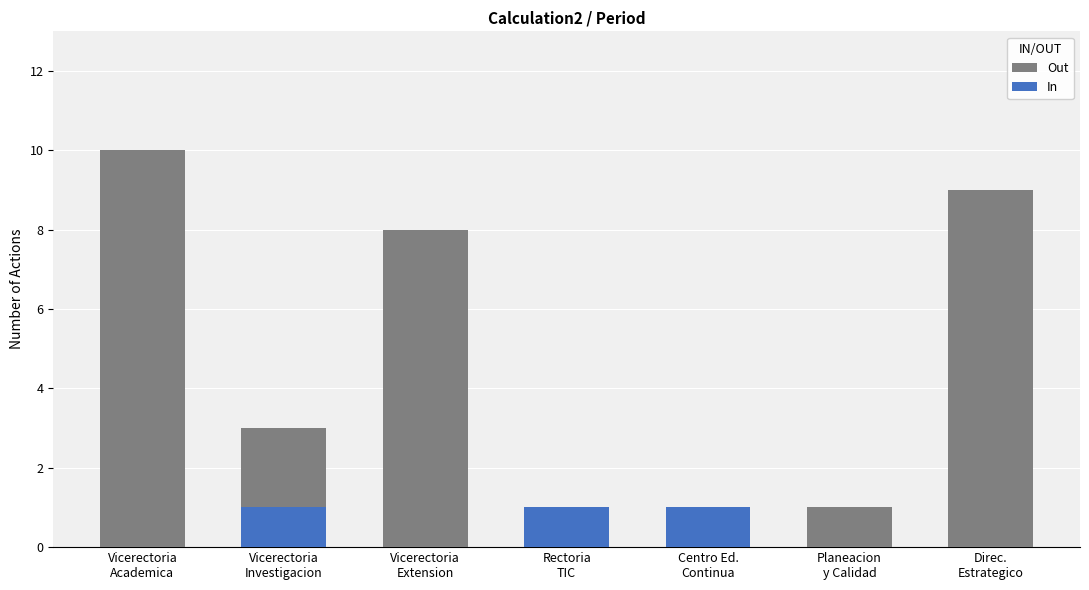

Rank the series by their maximum value, from lowest to highest.

In, Out